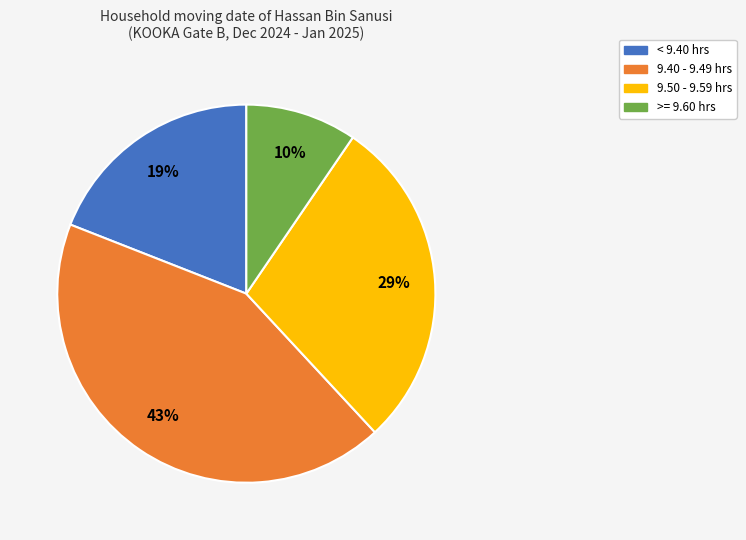

To the nearest percent, what is the difference between the largest and smallest slice percentages?

33%